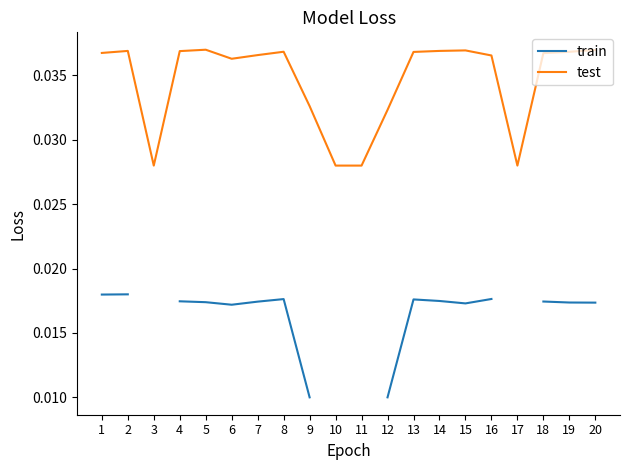

At 4, list the series in order from largest to smallest.

test, train